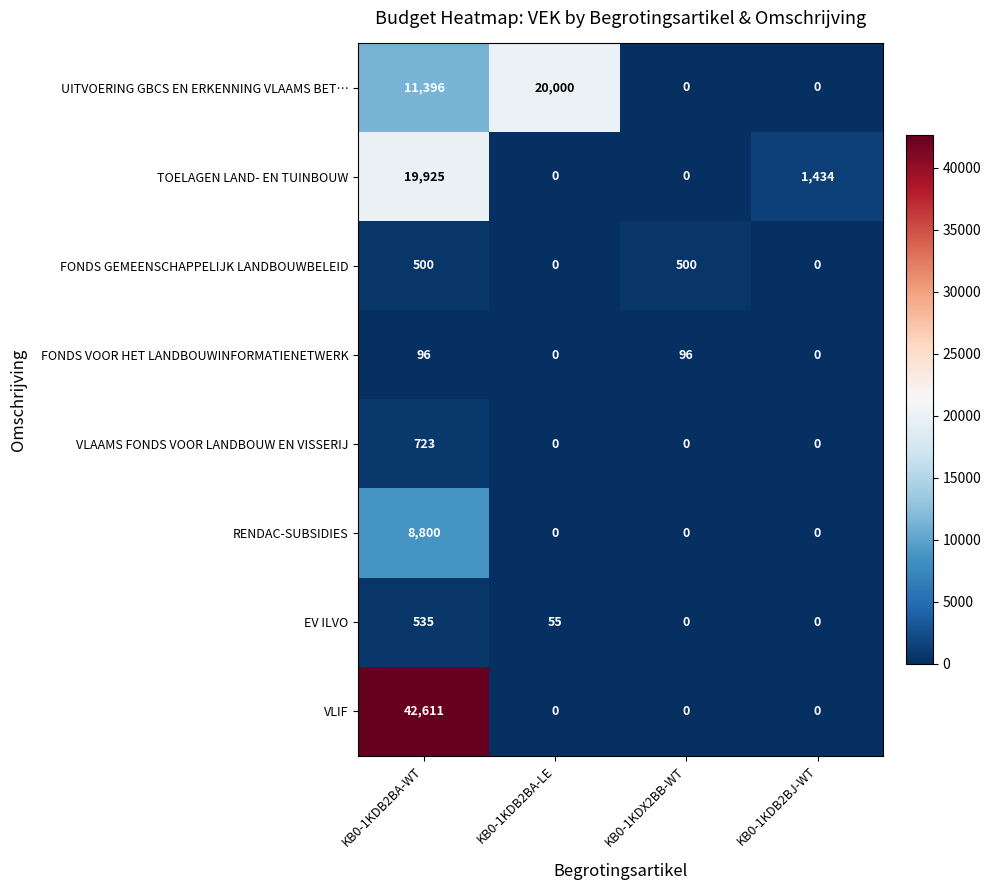

What is the spread (max minus min) of values at KB0-1KDB2BA-WT?

42515